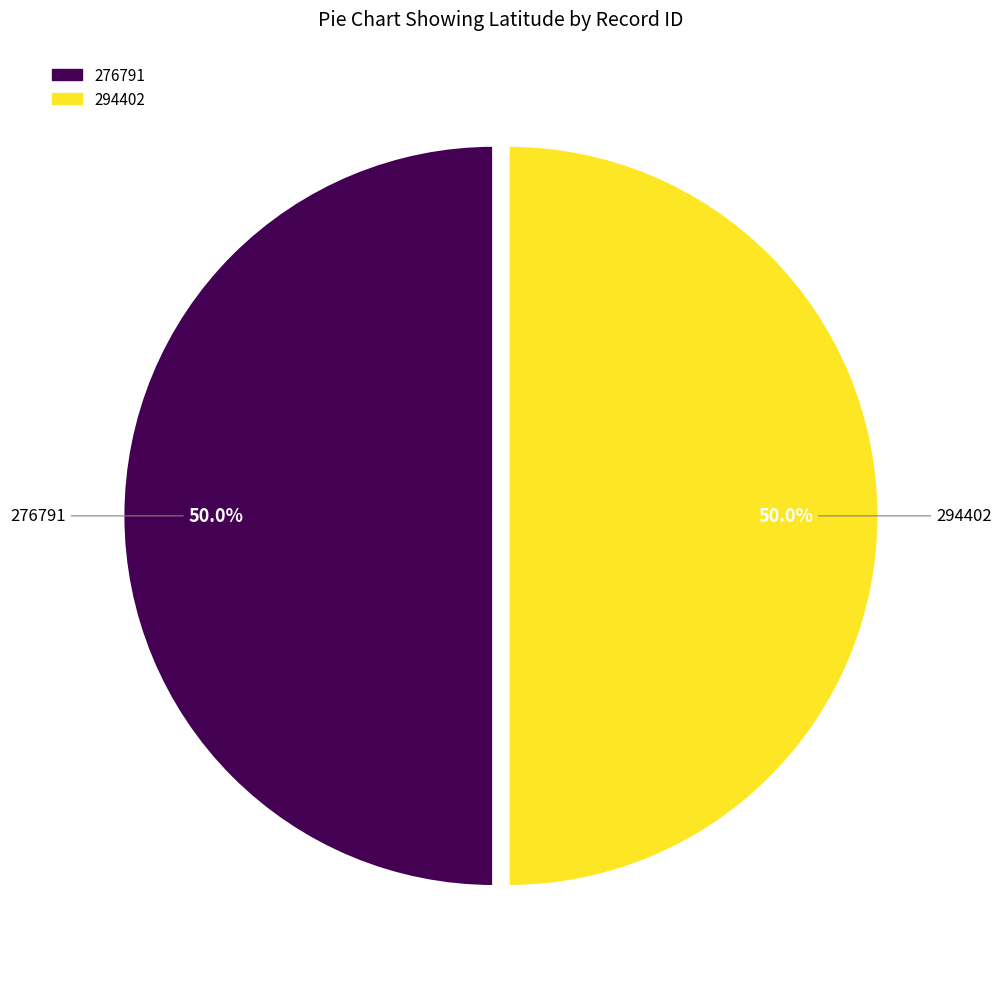

Approximately how many times larger is the value at 276791 compared to 294402?

1.0